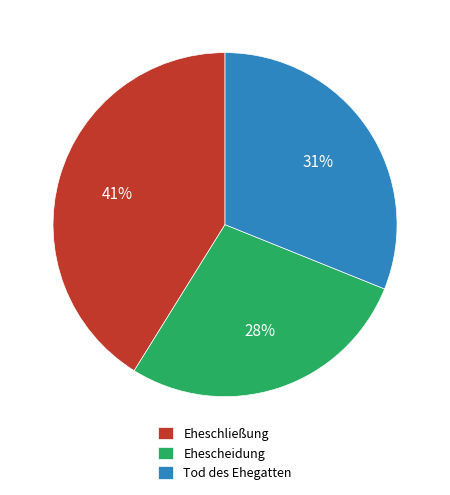

Approximately how many times larger is the value at Tod des Ehegatten compared to Eheschließung?

0.8